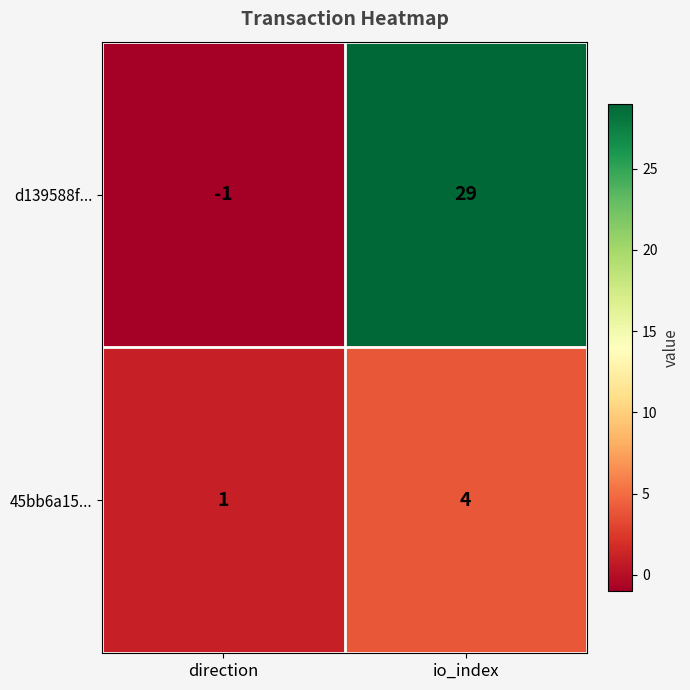

At which label is 45bb6a15... closest to 2?

direction